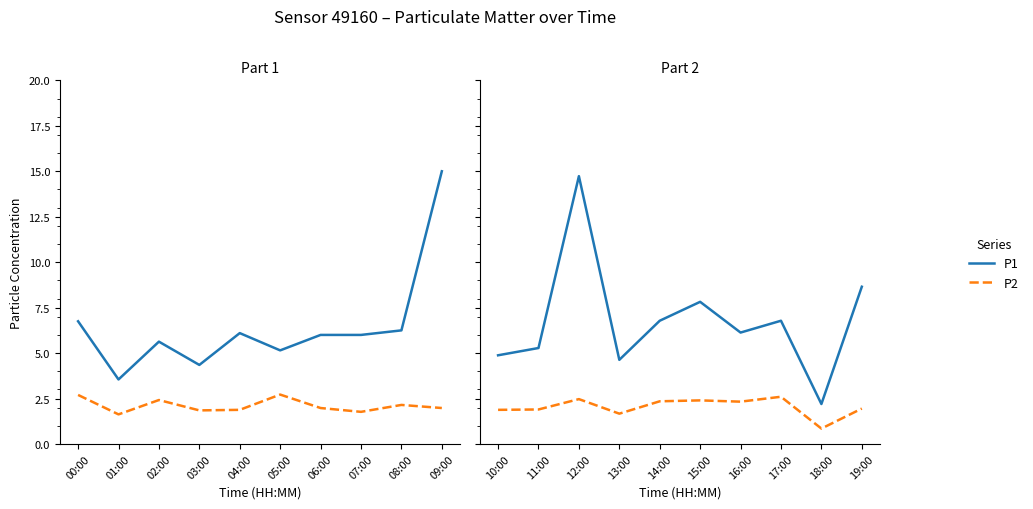

Is the value of P2 at 17:00 greater than the value of P1 at 14:00?

No